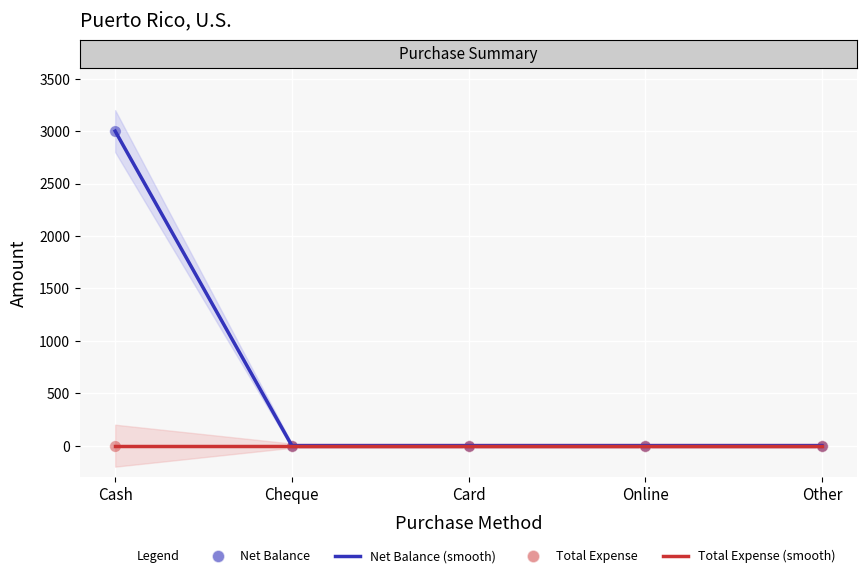

Is the value of Total Expense (points) at Online greater than the value of Net Balance (smooth) at Other?

No